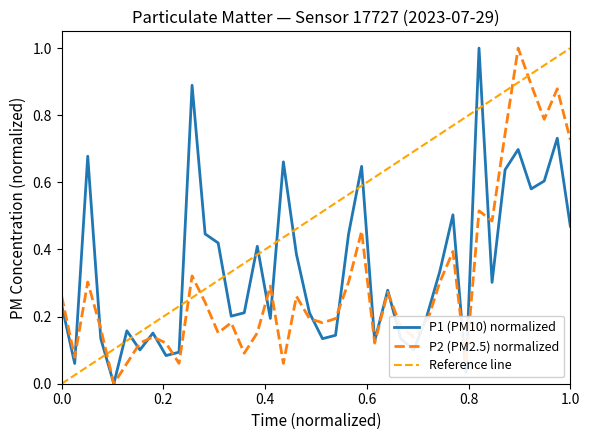

What is the maximum value for P2 (PM2.5) normalized?

1.0